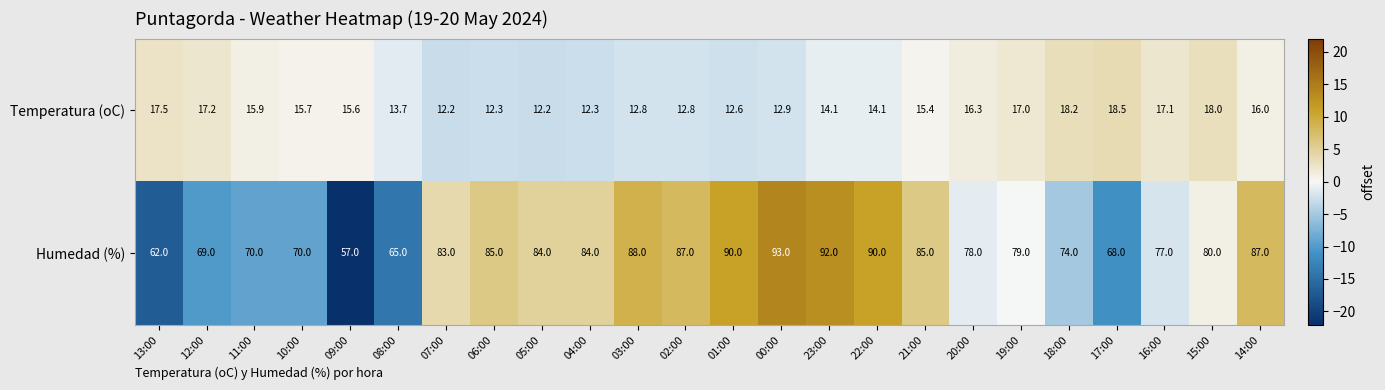

How many values in the Temperatura (oC) series are below 15?

11